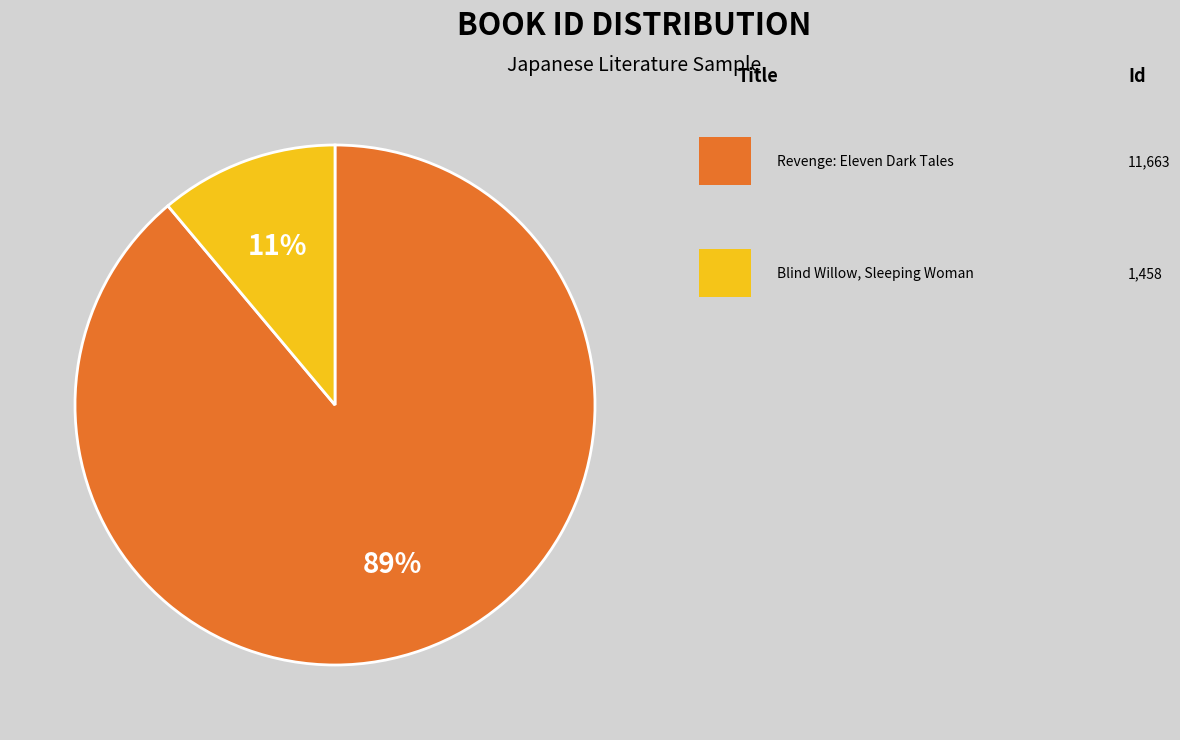

To the nearest percent, what is the difference between the largest and smallest slice percentages?

78%